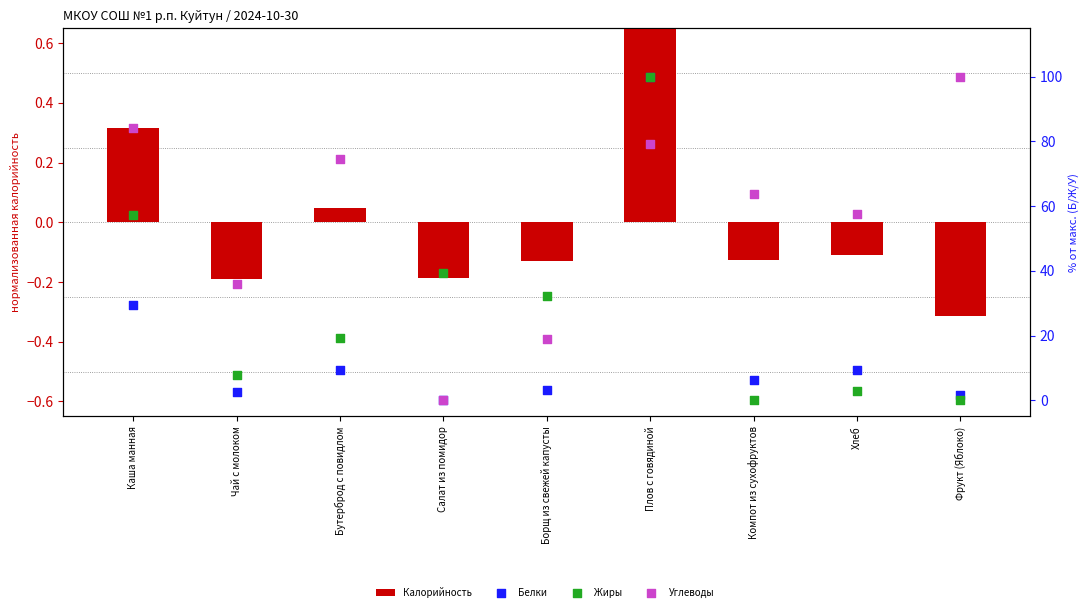

At how many categories does at least one series exceed 54?

6